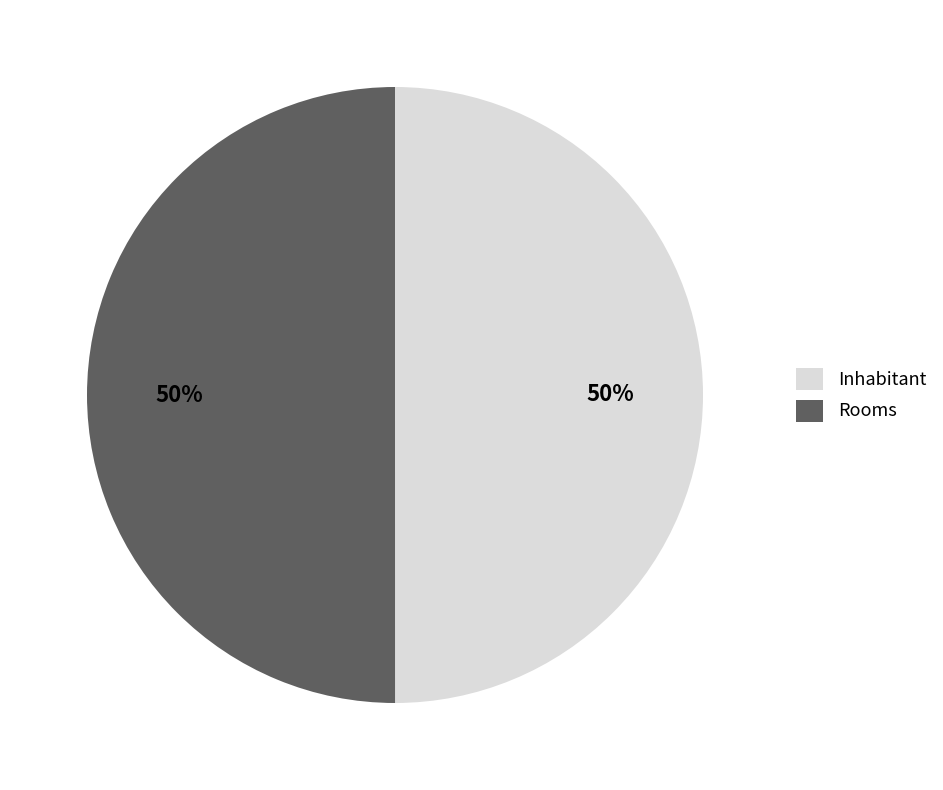

Is it true that Inhabitant is 61% of the pie?

False